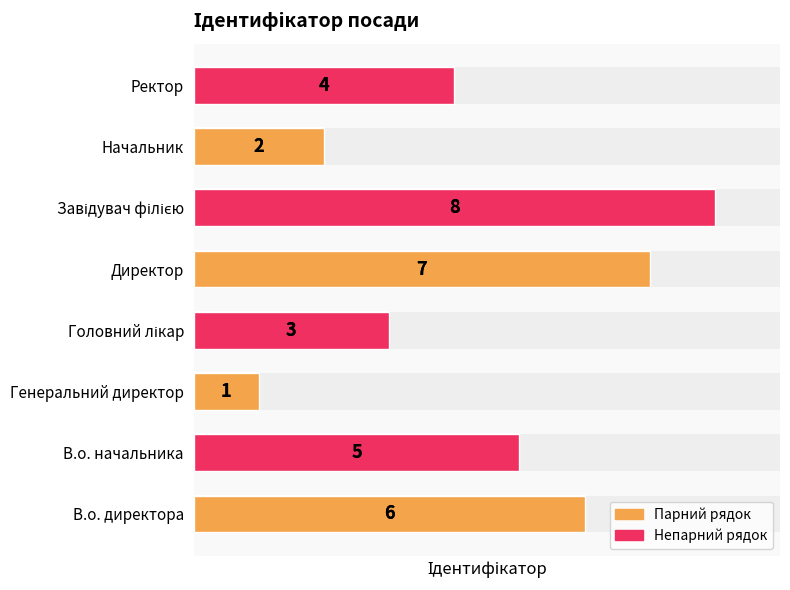

How many bars are there in total?

8